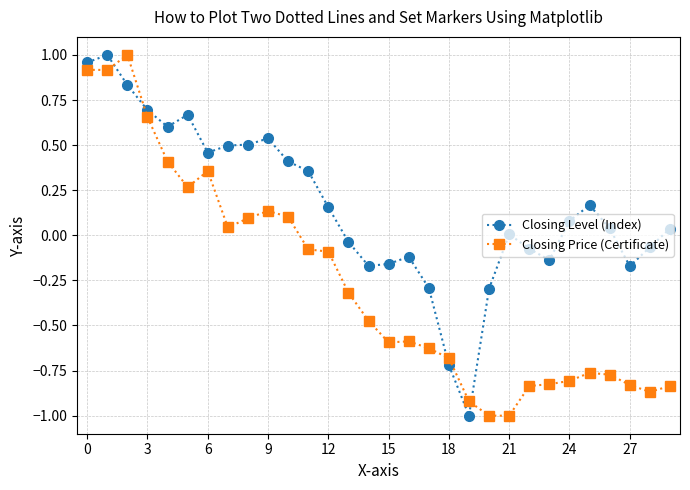

True or false: Closing Price (Certificate) has more than 2 points higher than both neighbors.

True